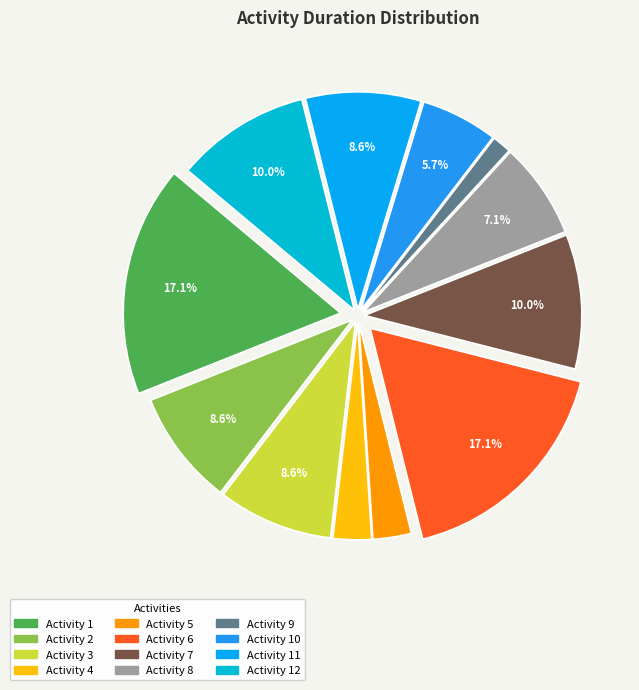

Rank the categories by value from lowest to highest.

9, 4, 5, 10, 8, 2, 3, 11, 7, 12, 1, 6